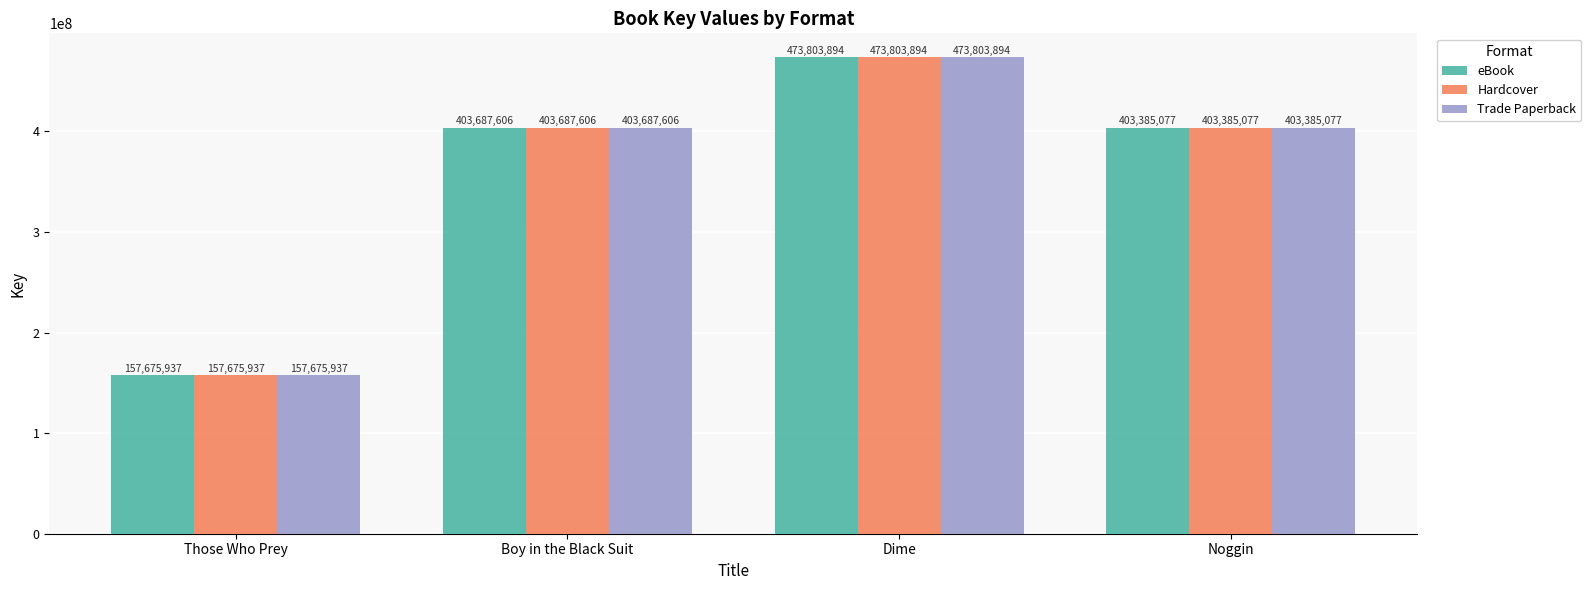

At how many categories does at least one series exceed 285401930?

3